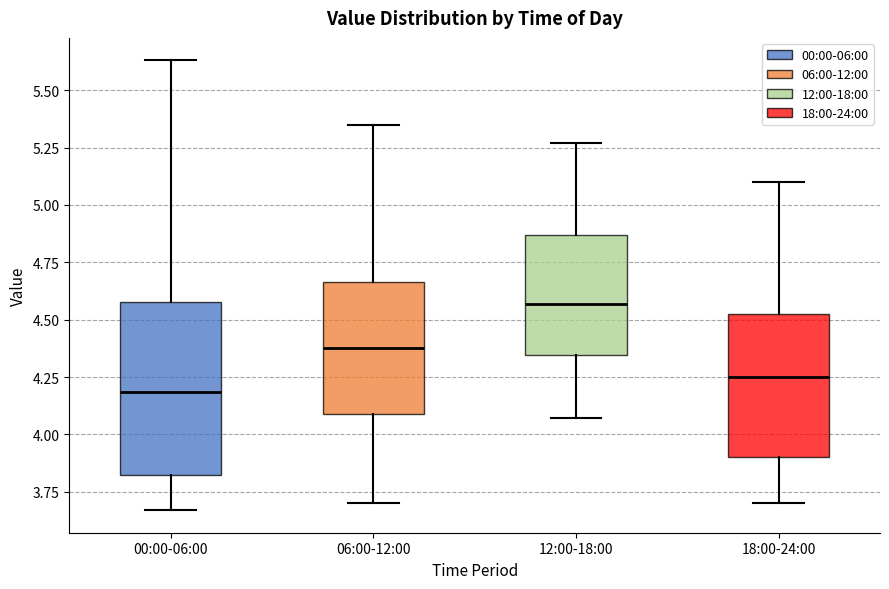

Where does the lower whisker of the box for 06:00-12:00 end on the y-axis? The values are not printed on the chart, so give them approximately, as read against the axis.

3.70